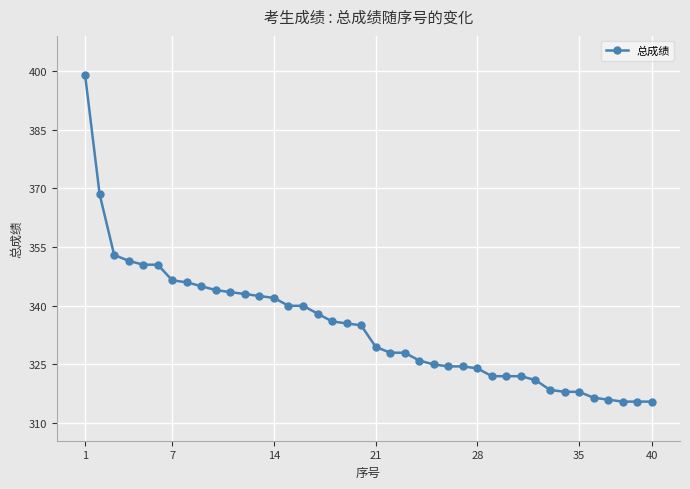

What is the sum of all values?

13380.0